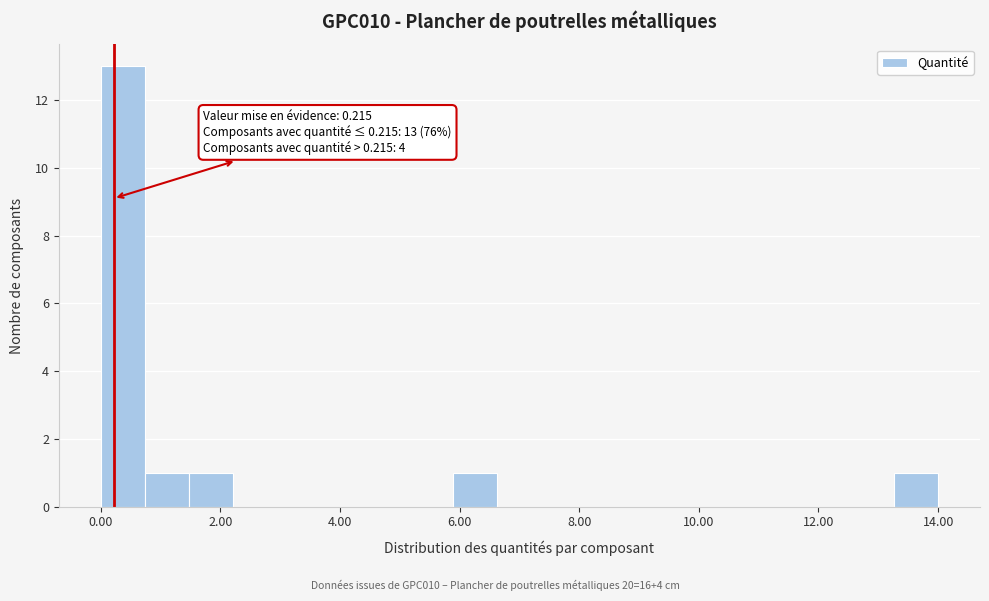

Around what value on the x-axis is the tallest bar? Give the approximate position of its centre, as read against the axis.

0.4